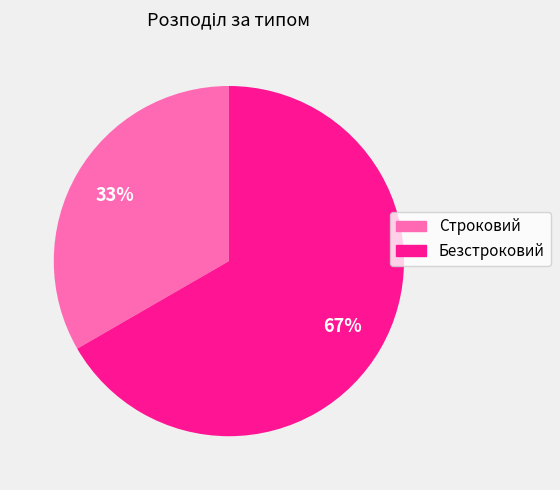

What percentage is the Строковий slice, to the nearest percent?

33%